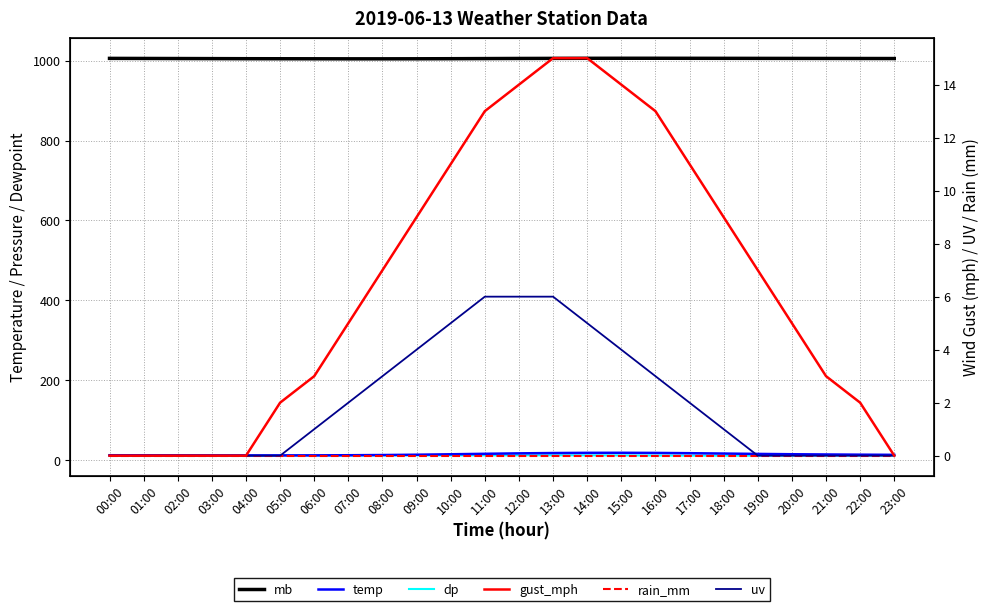

What is the value of the gust_mph point at the 11th from the left?

11.0